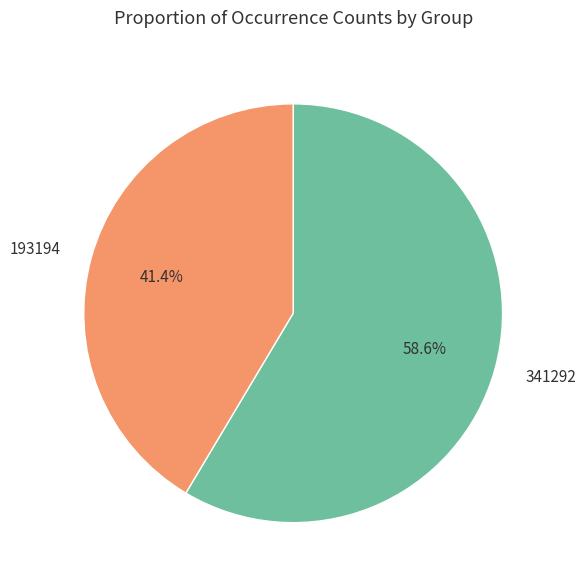

Does 341292 account for over 50% of the chart?

Yes